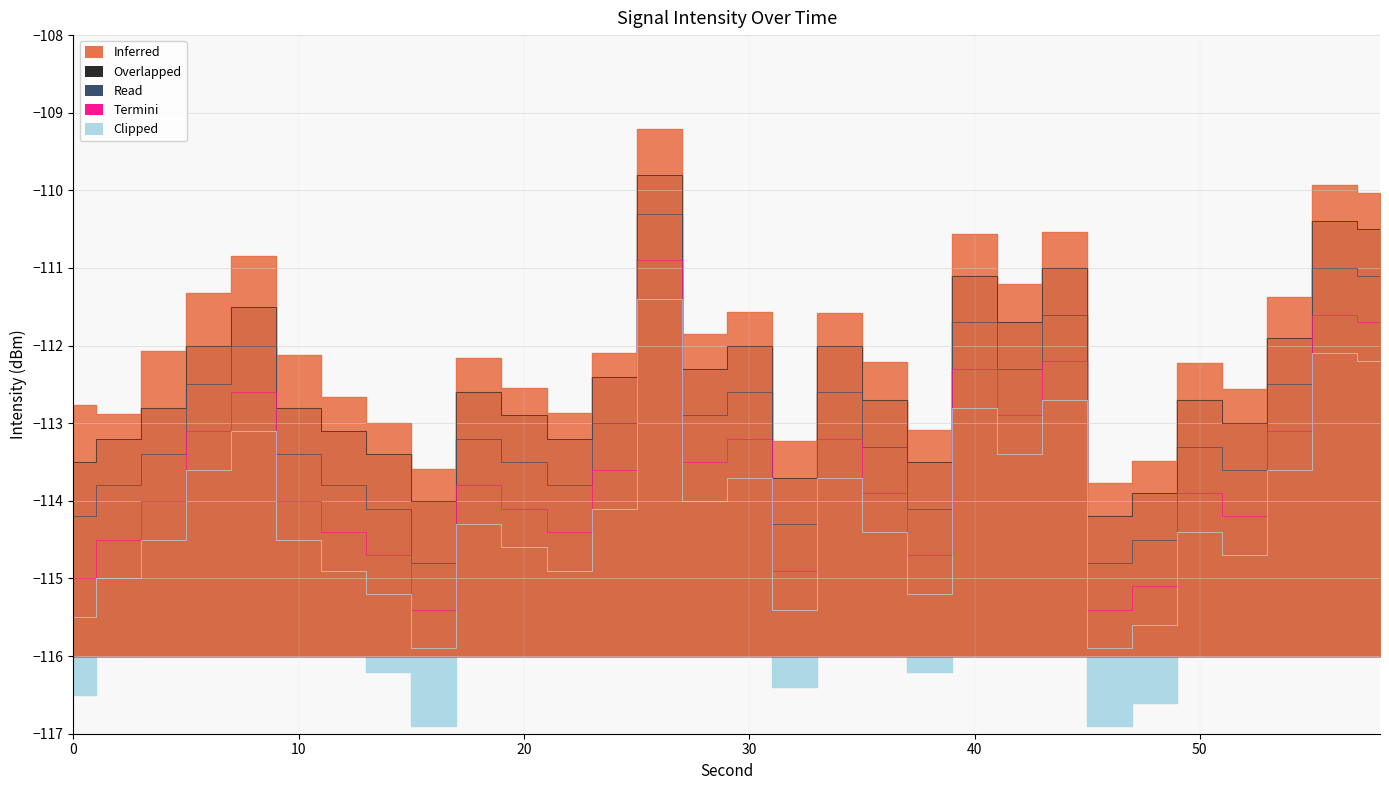

True or false: Overlapped has a value of -112.4 at 24.

True